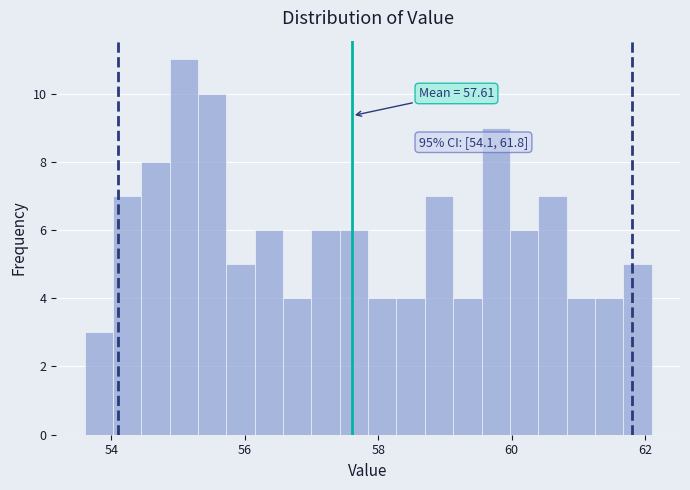

Around what value on the x-axis is the tallest bar? Give the approximate position of its centre, as read against the axis.

55.0